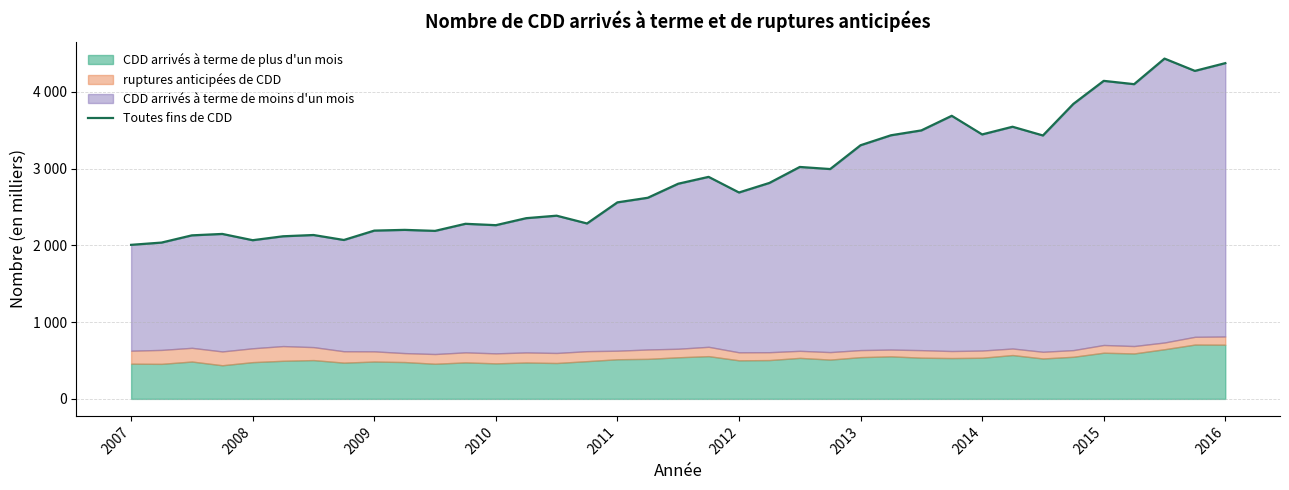

What is the value of the 33rd point from the left?

4143.4